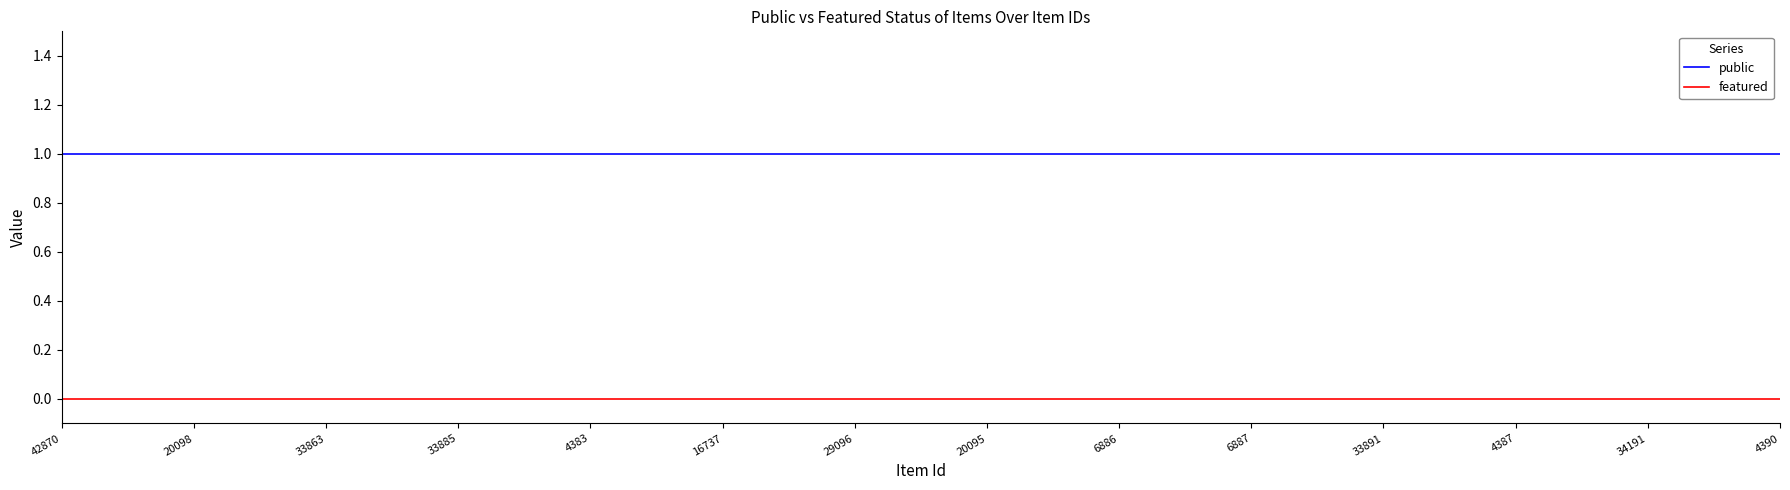

Reading left to right, what are all the values shown in this chart?

public: 42870=1	20098=1	33863=1	33885=1	4383=1	16737=1	29096=1	20095=1	6886=1	6887=1	33891=1	4387=1	34191=1	4390=1
featured: 42870=0	20098=0	33863=0	33885=0	4383=0	16737=0	29096=0	20095=0	6886=0	6887=0	33891=0	4387=0	34191=0	4390=0